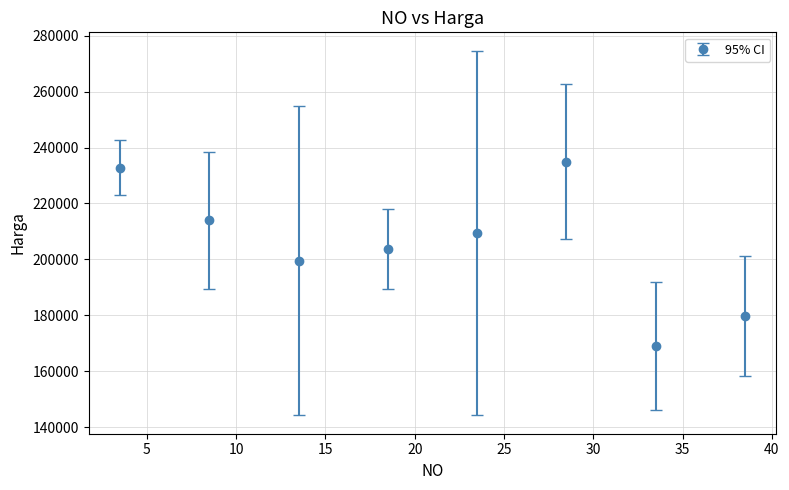

What is the value of the 8th point from the left?

179788